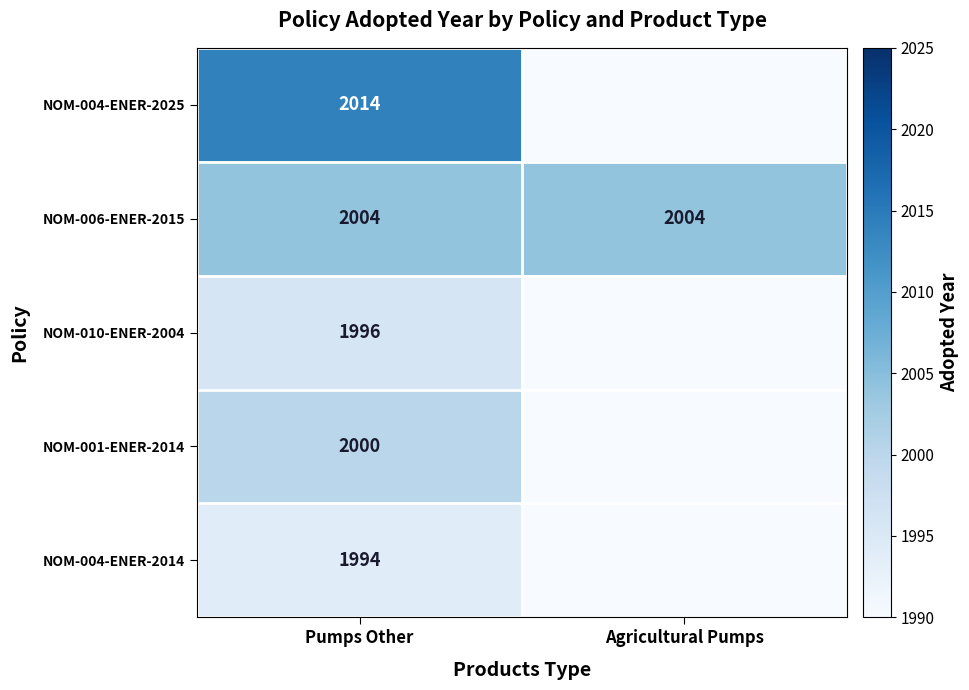

What is the total value across all series at Pumps Other?

10008